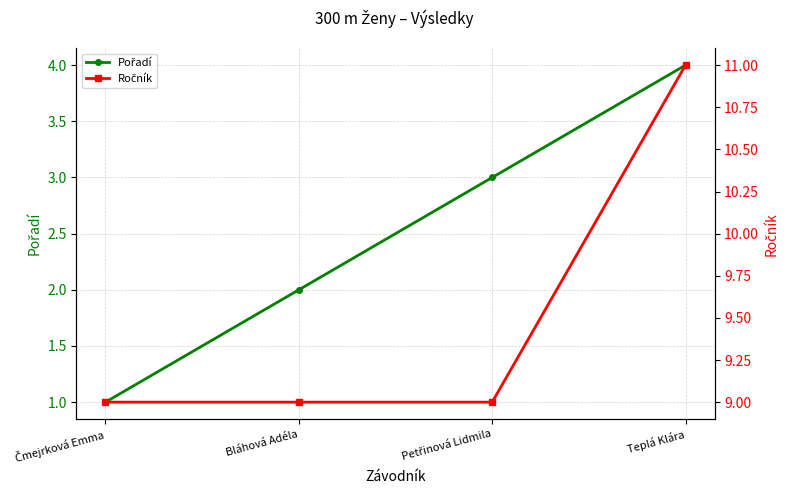

What is the label of the 3rd point from the right?

Bláhová Adéla